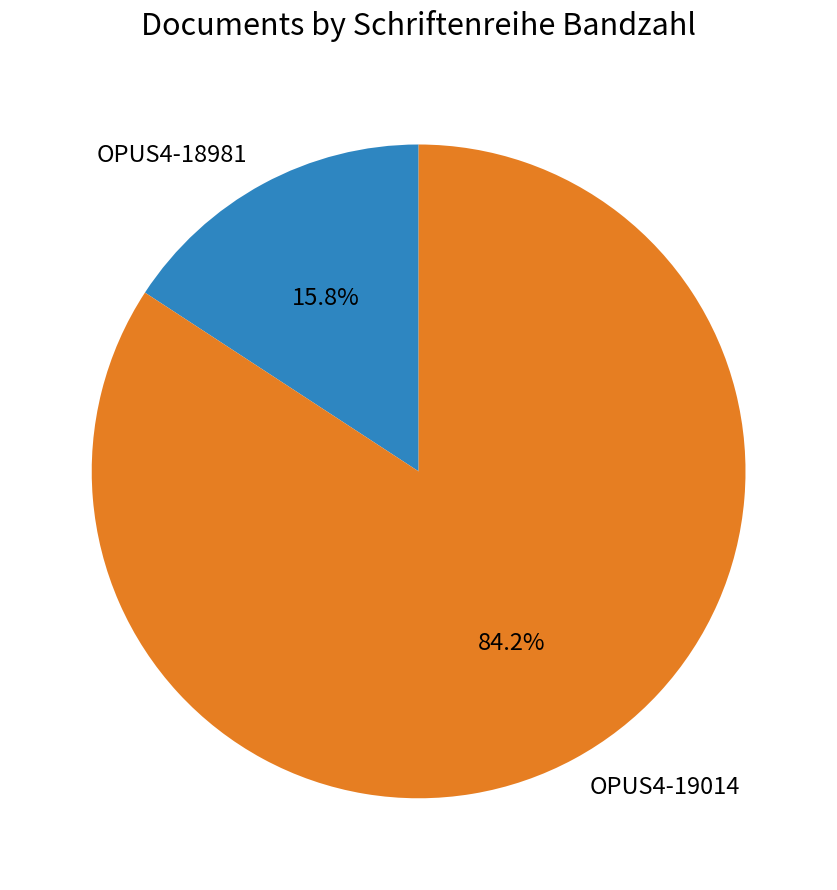

What is the smallest slice in the pie chart?

OPUS4-18981